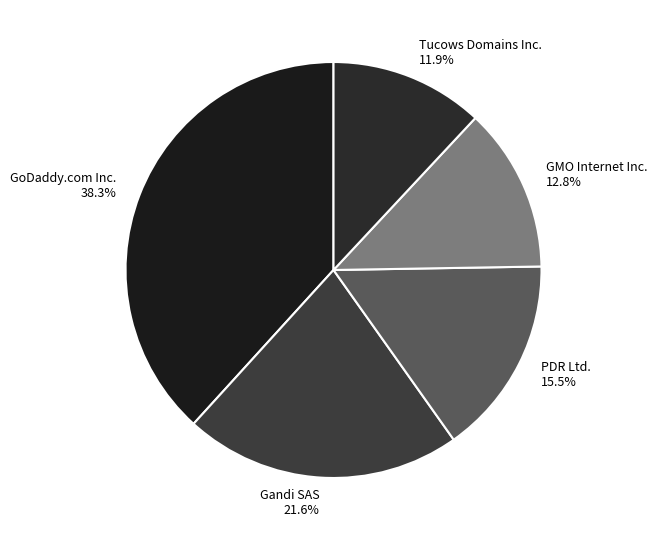

Do GMO Internet Inc. and PDR Ltd. together represent more than half of the pie?

No